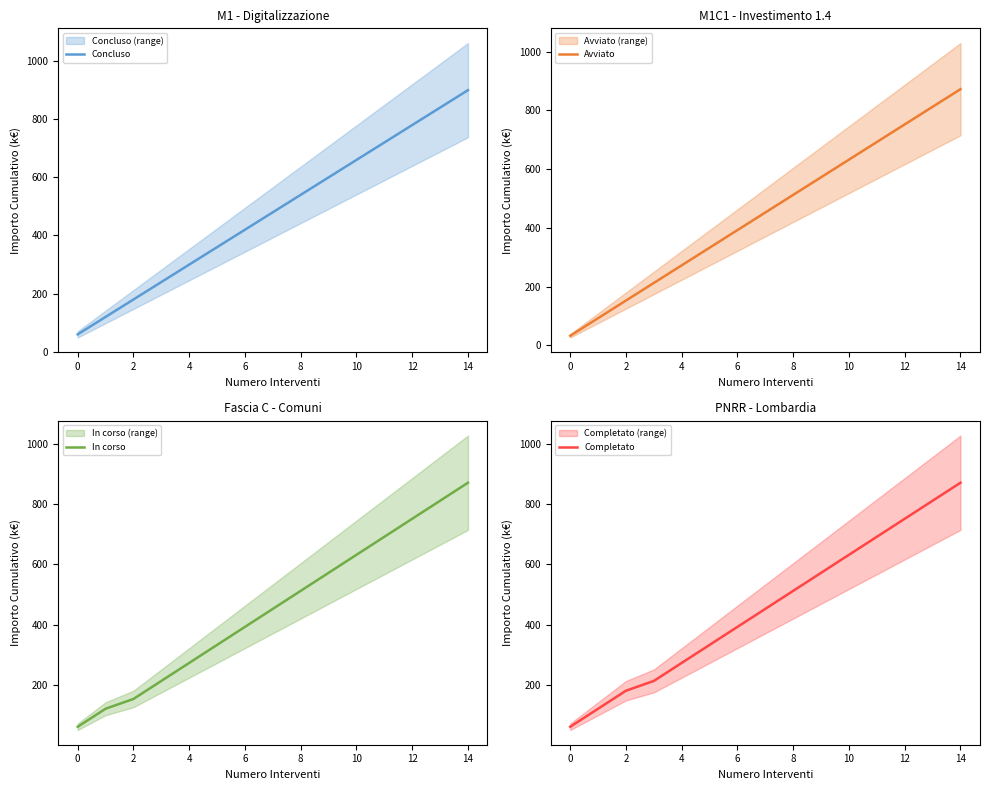

Reading left to right, what are all the values shown in this chart?

Concluso: 60.0	119.9	179.9	239.9	299.8	359.8	419.8	479.7	539.7	599.7	659.6	719.6	779.6	839.5	899.5
Avviato: 32.6	92.6	152.5	212.5	272.5	332.4	392.4	452.4	512.3	572.3	632.2	692.2	752.2	812.1	872.1
In corso: 60.0	119.9	152.5	212.5	272.5	332.4	392.4	452.4	512.3	572.3	632.2	692.2	752.2	812.1	872.1
Completato: 60.0	119.9	179.9	212.5	272.5	332.4	392.4	452.4	512.3	572.3	632.2	692.2	752.2	812.1	872.1